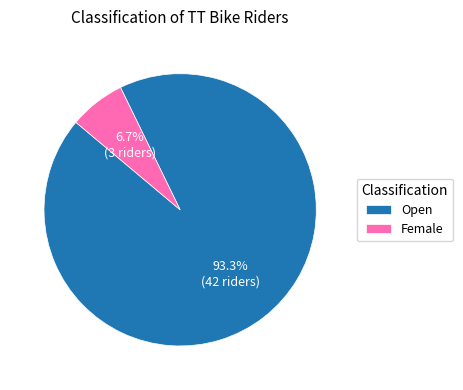

Which has a higher value, Open or Female?

Open